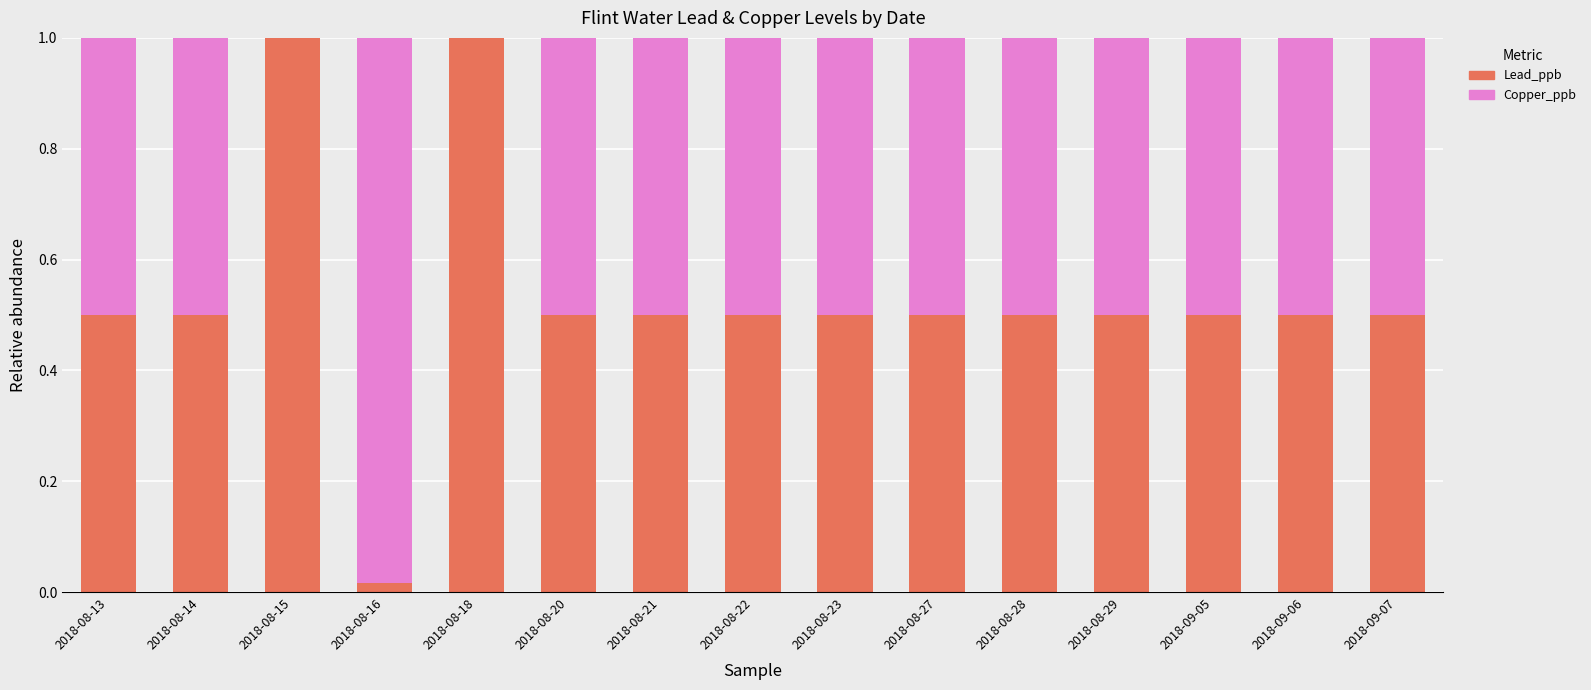

What is the sum of all Lead_ppb values?

8.0